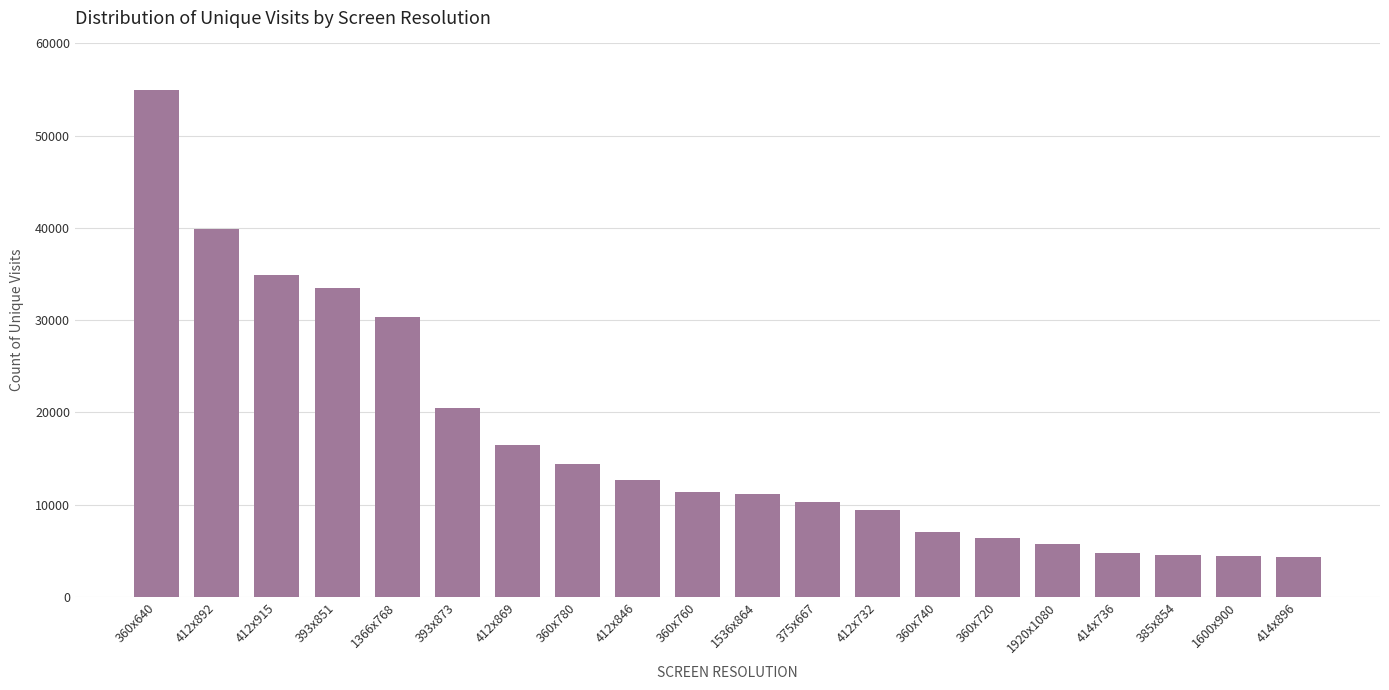

The value at 1366x768 is 14355. True or false?

False